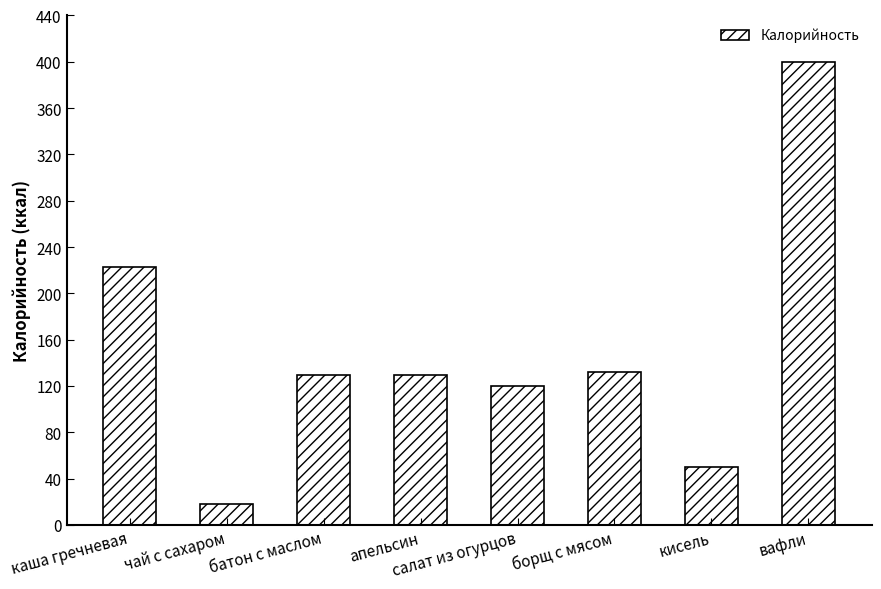

Where is the data nearest to the value 209?

каша гречневая